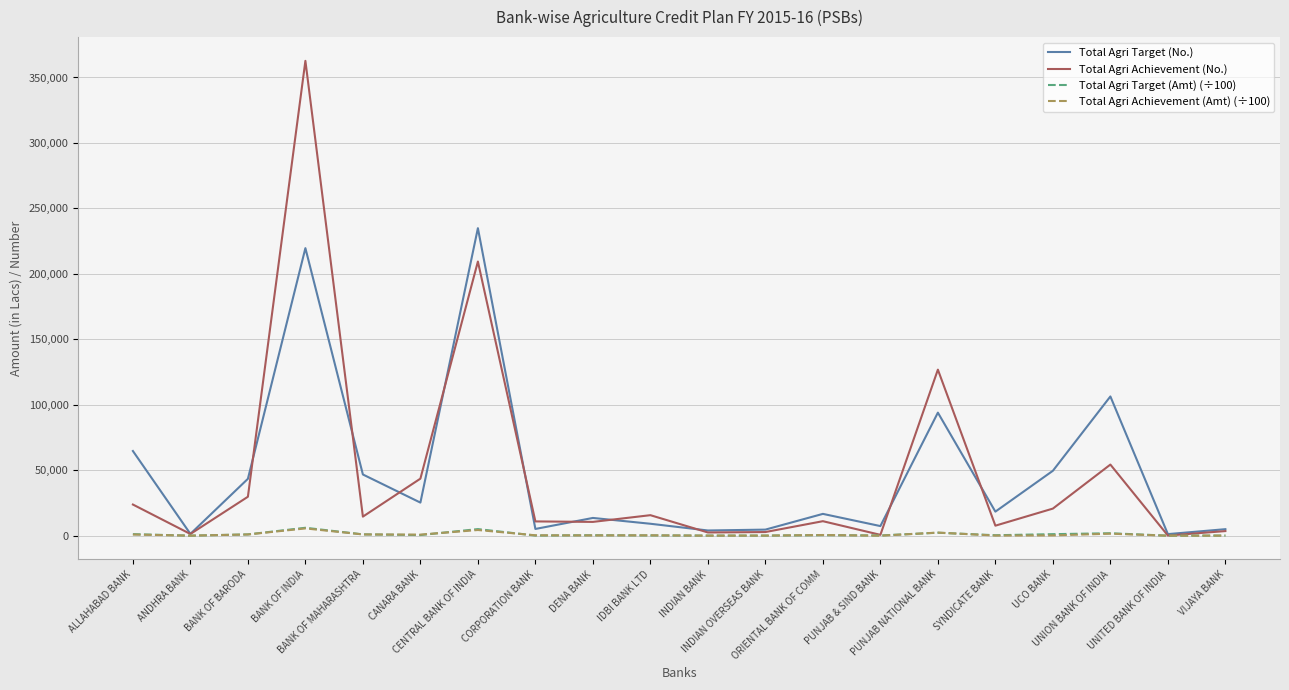

Which series has the largest range (max minus min)?

Total Agri Achievement (No.)